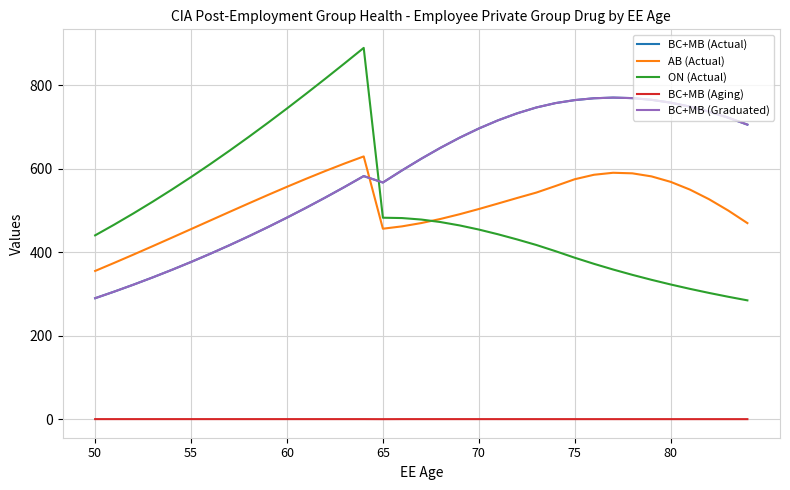

Is this an area chart (filled region under the line)?

No